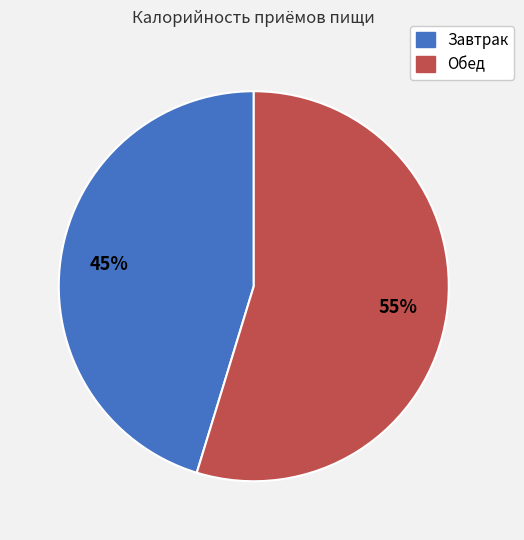

What is the ratio of the value at Обед to the value at Завтрак?

1.2